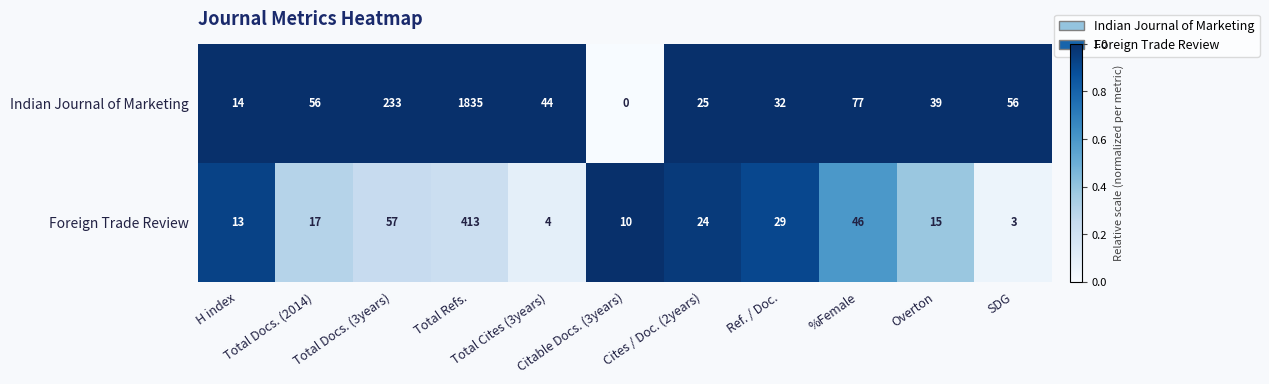

What is the difference between the maximum and minimum values in the Indian Journal of Marketing series?

1835